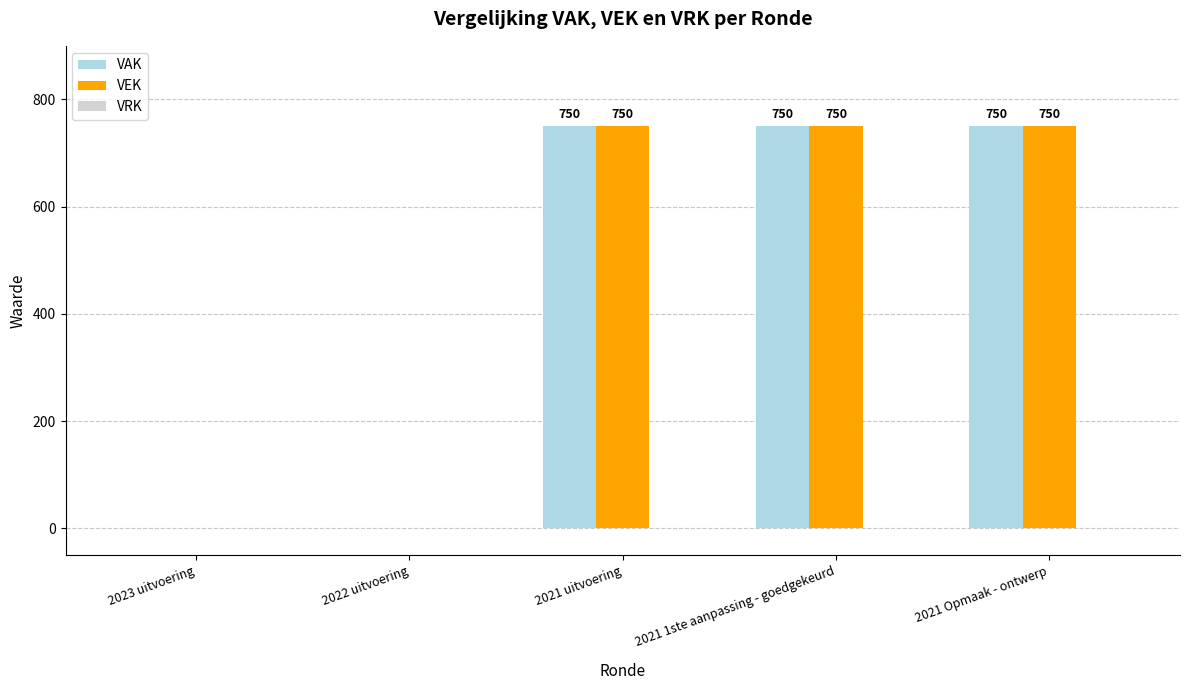

Is the value of VEK at 2022 uitvoering greater than the value of VAK at 2021 1ste aanpassing - goedgekeurd?

No